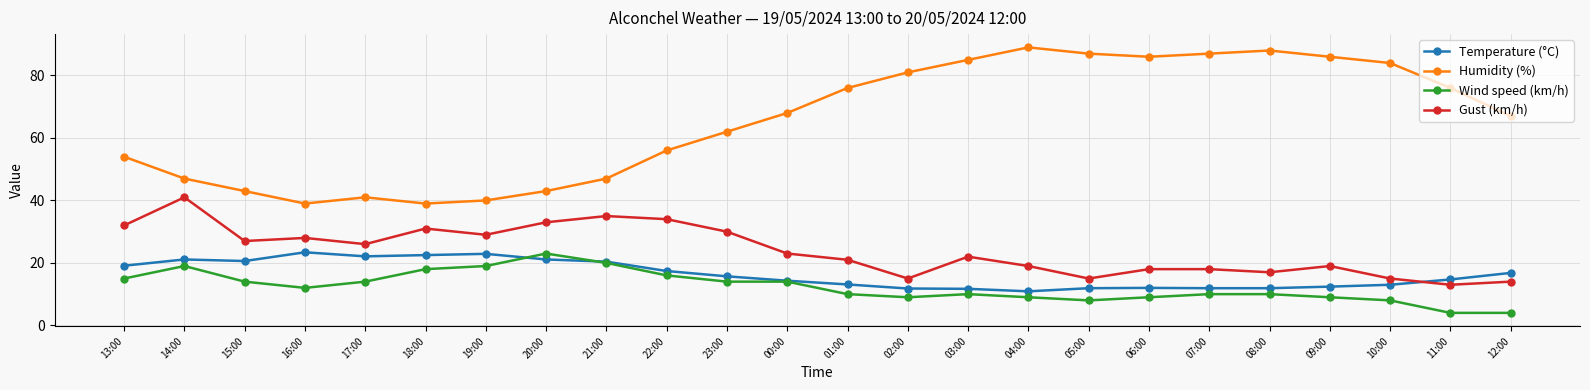

Read the Temperature (°C) value at 19:00.

22.9